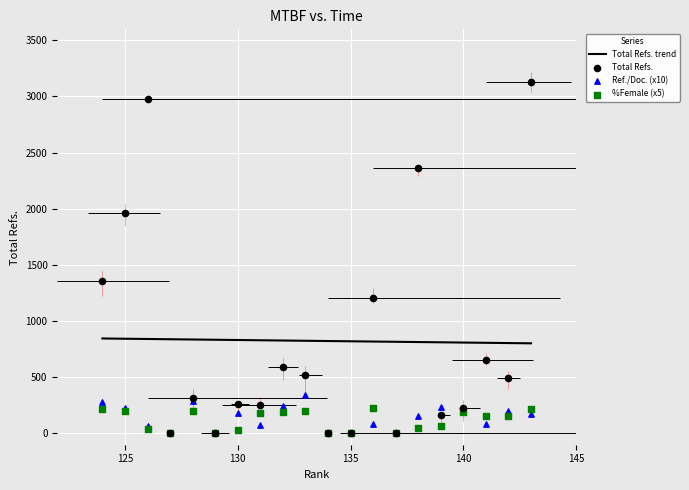

Which series has the widest spread of Y values?

Total Refs.